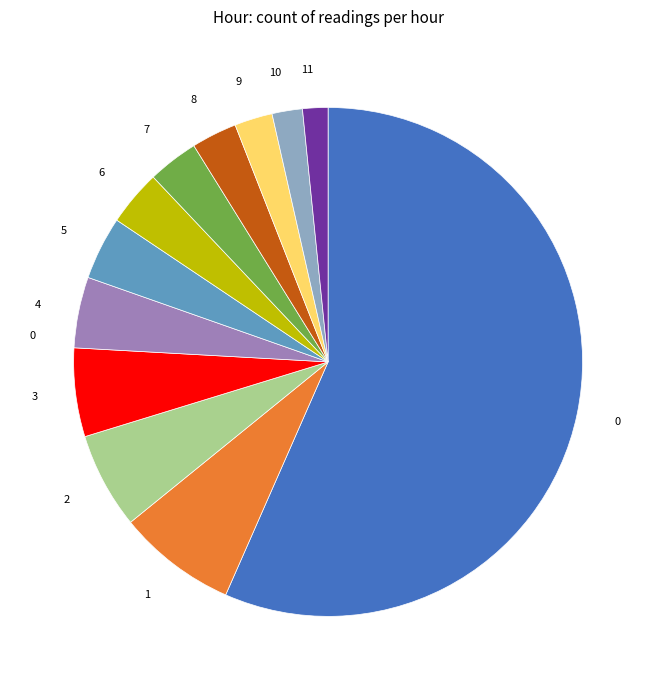

How many segments does this pie chart have?

12